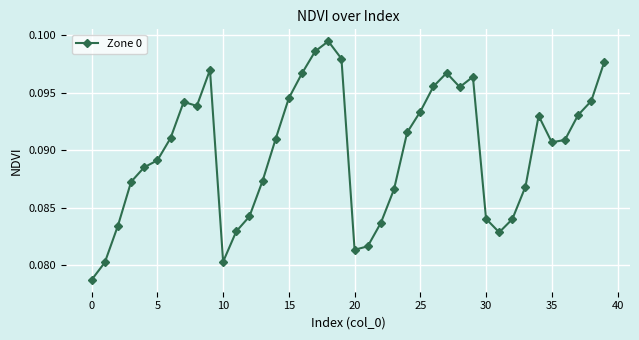

Count the values in the range 0 to 1.

40